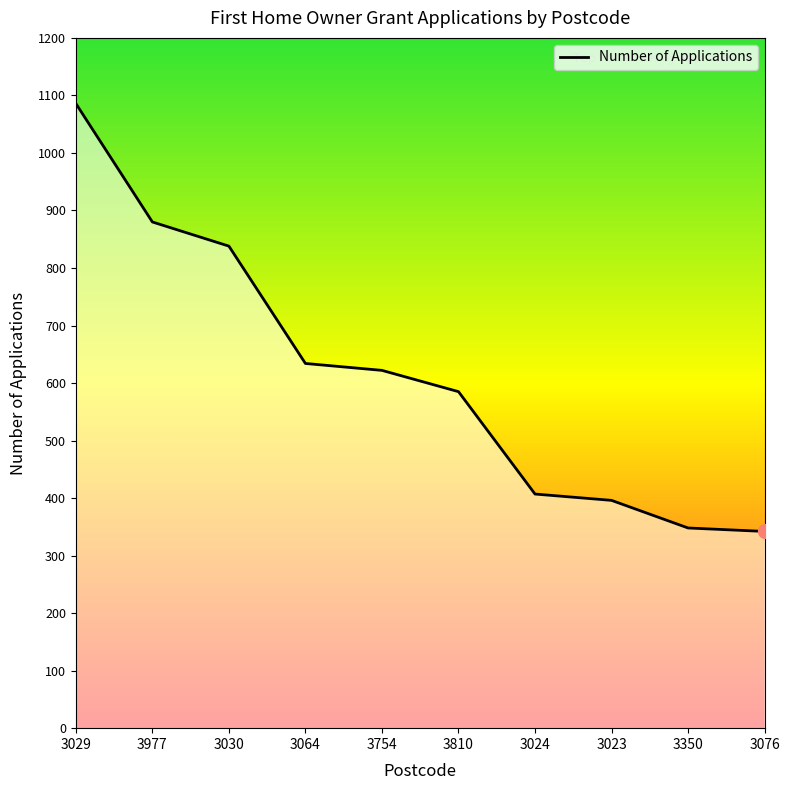

What is the change in value from 3754 to 3024?

-215